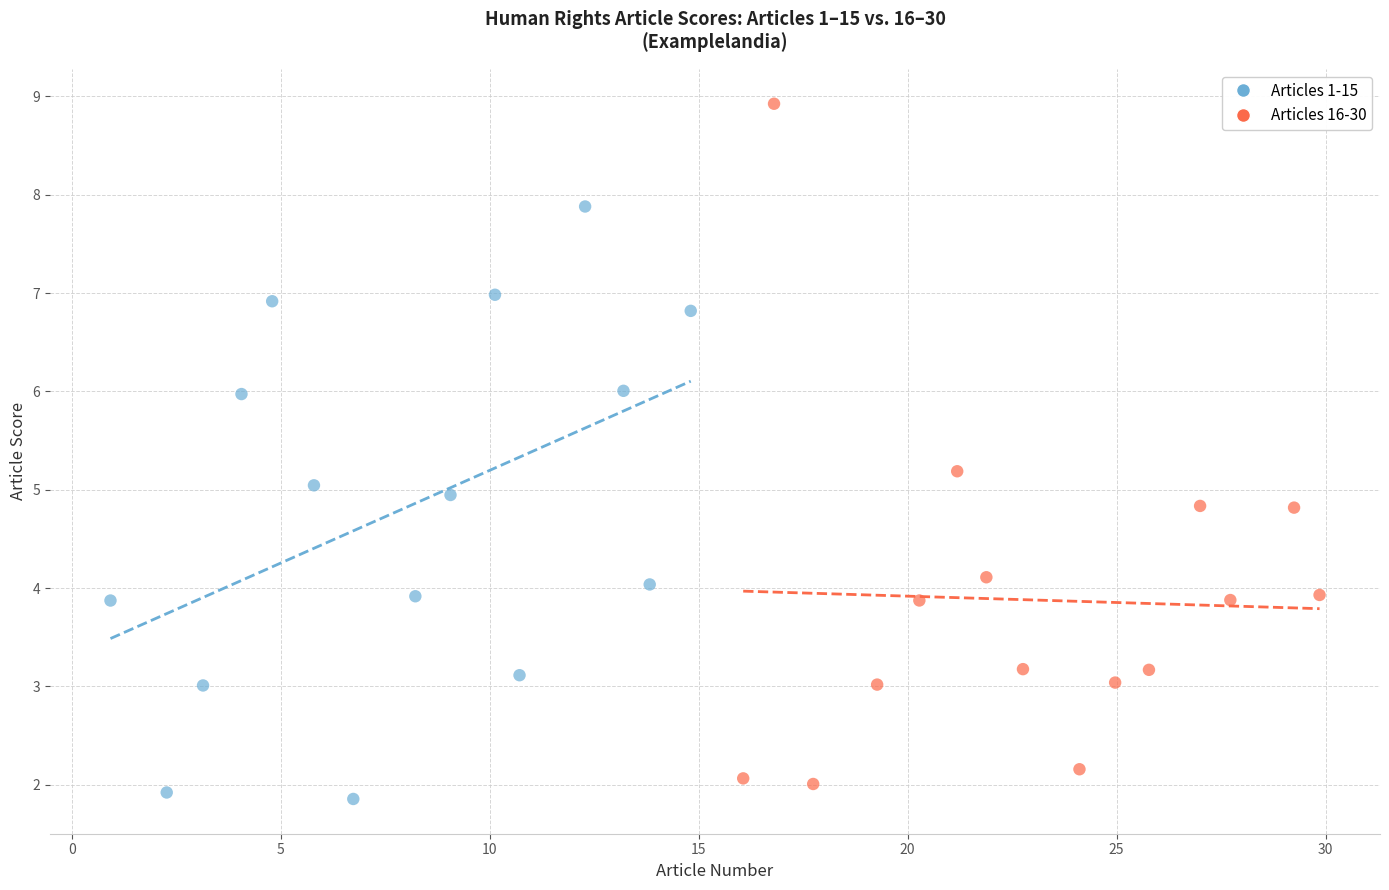

Which series contains the highest Y value?

Articles 16-30